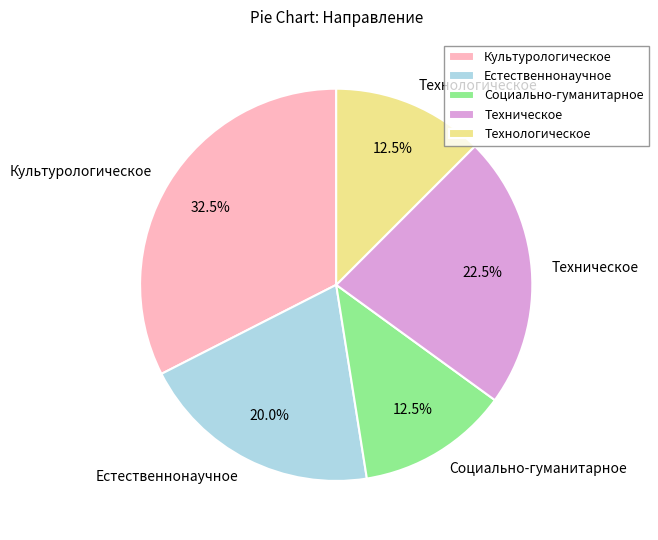

Count the number of slices in the pie.

5